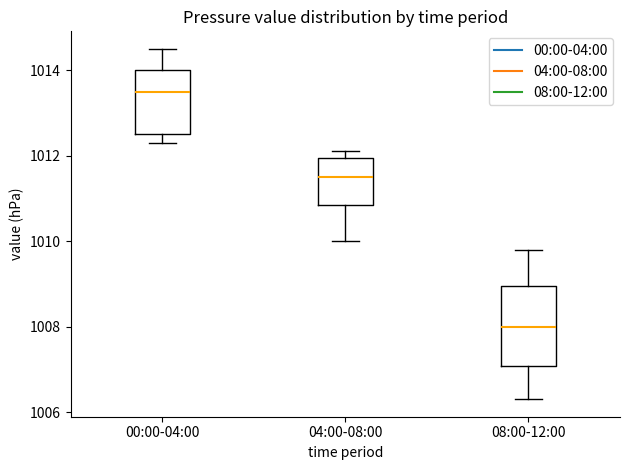

Which box is the tallest, from its lower edge to its upper edge?

08:00-12:00